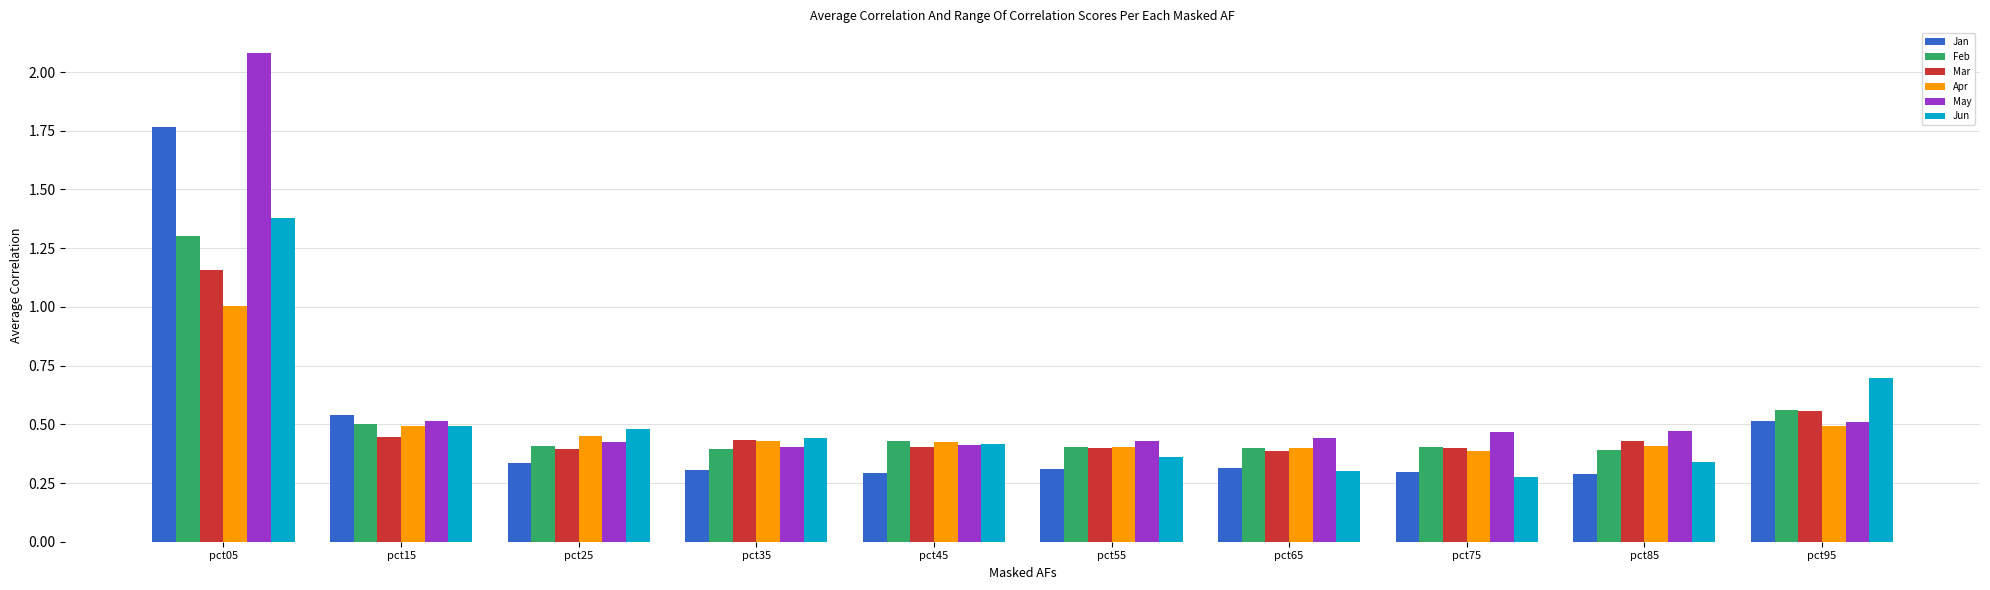

At which label does Feb reach its peak?

pct05